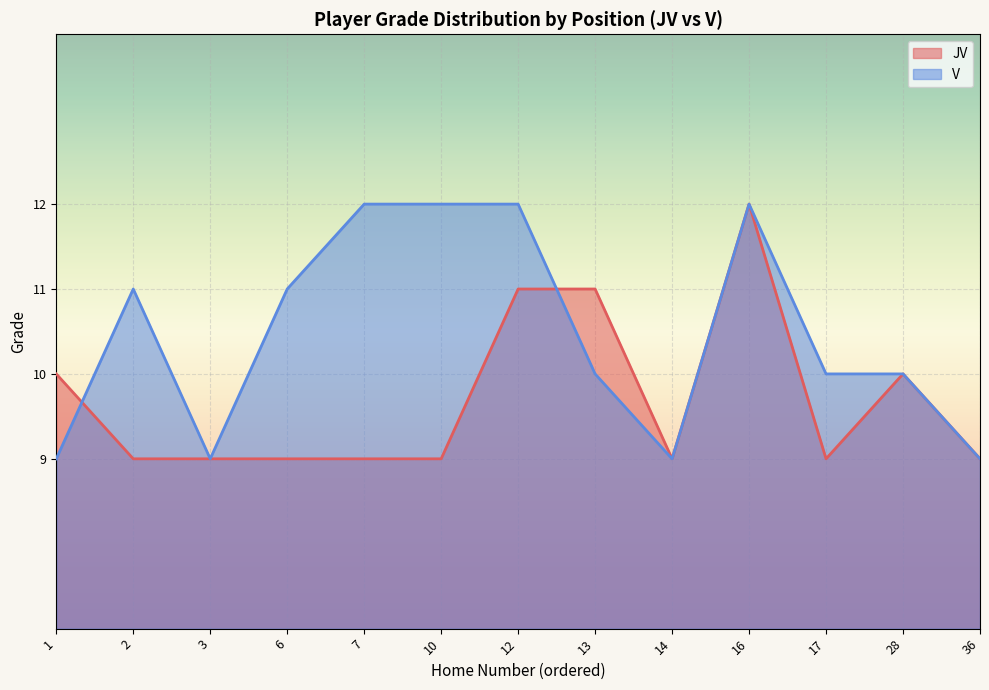

What is the approximate value of JV at 6?

9